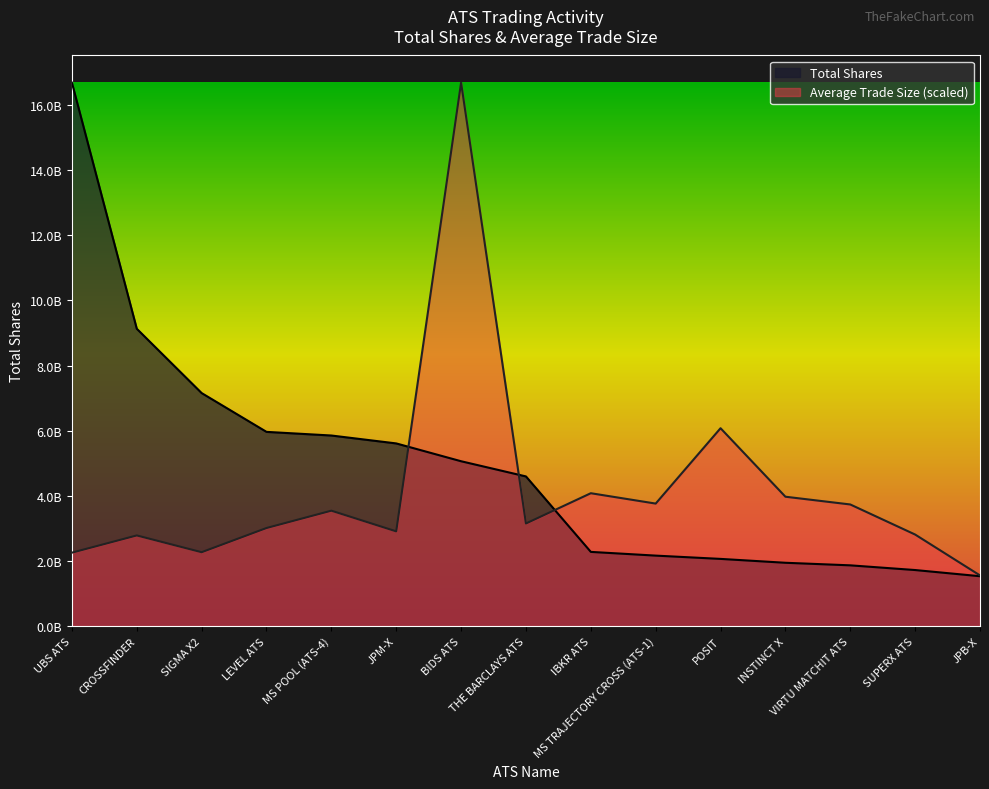

What position from the right is JPB-X?

1